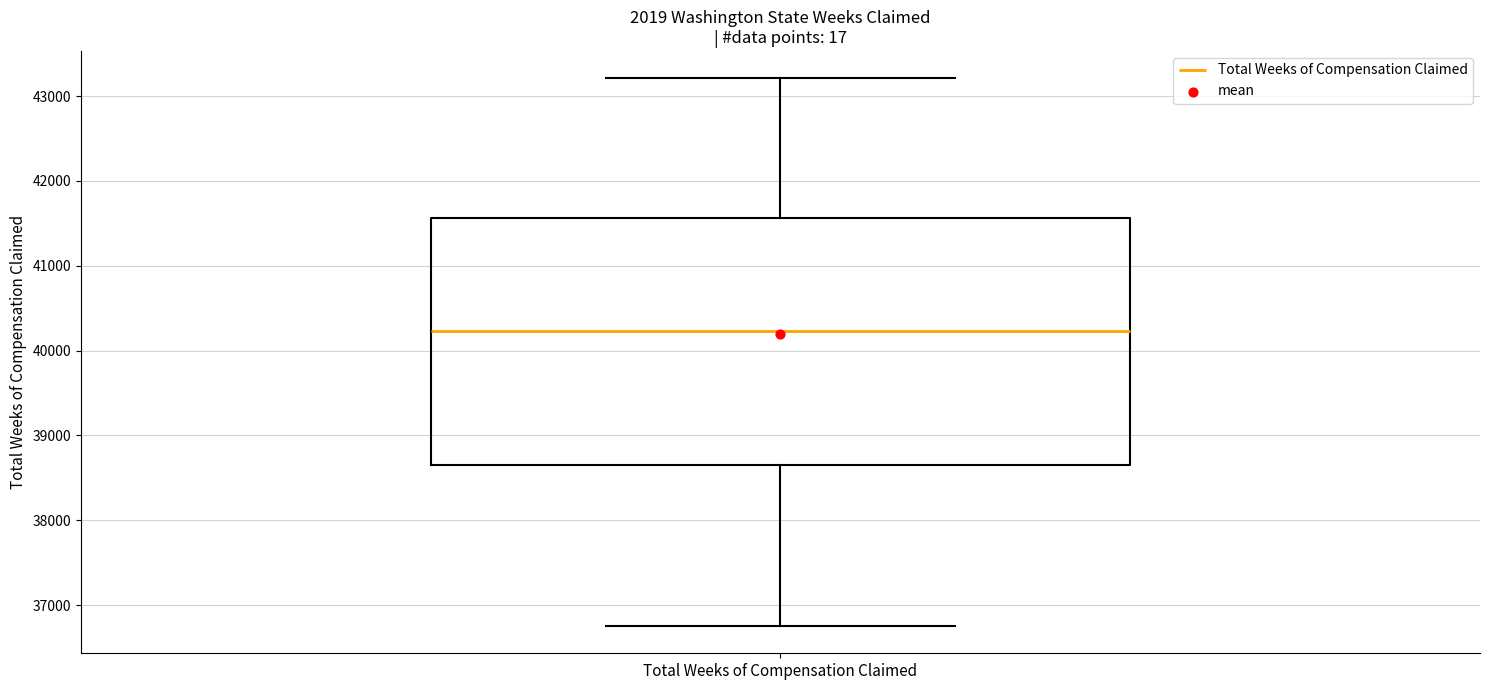

Transcribe this box plot: give where the median line is, the range the box spans, and where the two whiskers end, as read against the y-axis. The values are not printed on the chart, so give them approximately, as read against the axis.

median 40200, box 38700 to 41600, whiskers 36800 to 43200